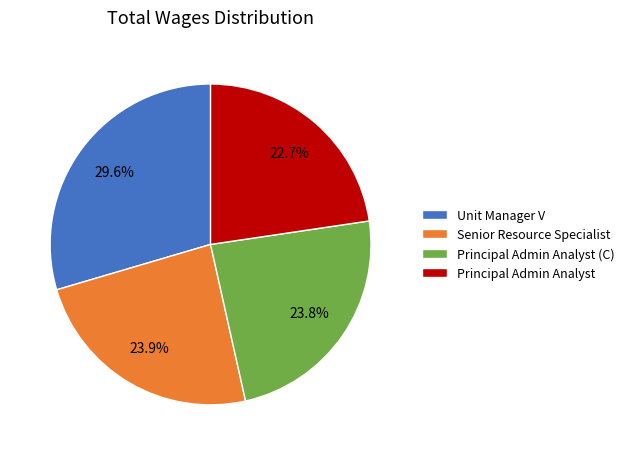

What portion of the pie excludes Principal Admin Analyst?

77.3%